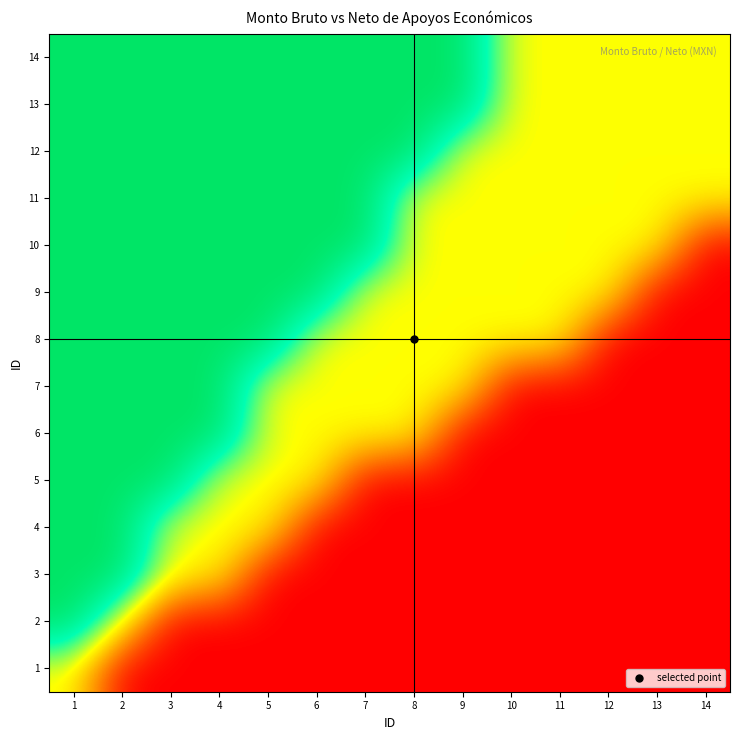

Which series has the largest total across all categories?

13